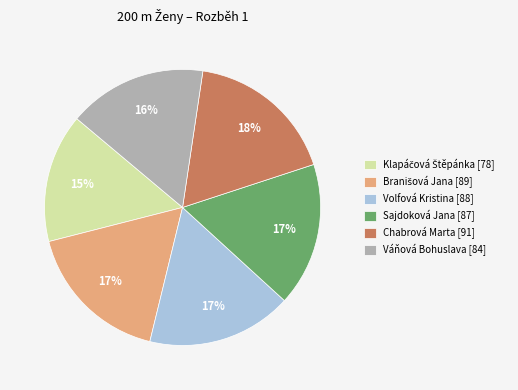

The Volfová Kristina [88] slice represents 9% of the pie. True or false?

False